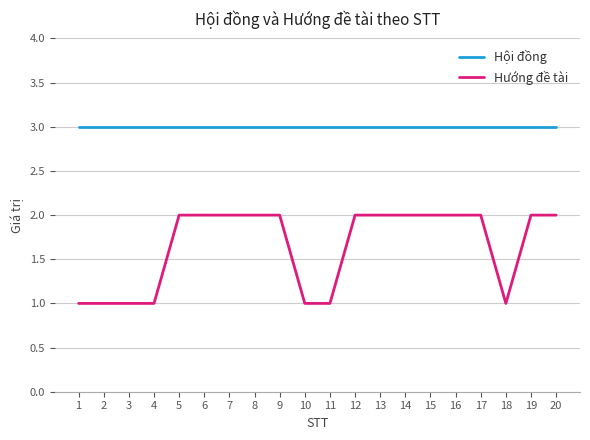

True or false: Hội đồng and Hướng đề tài intersect in this chart.

False